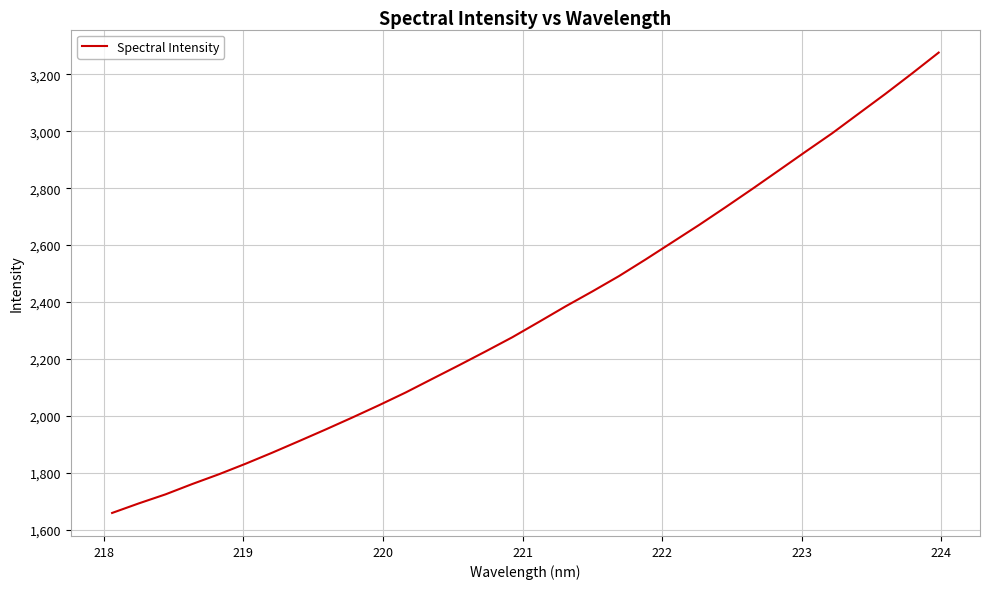

What is the greatest value displayed?

3276.4